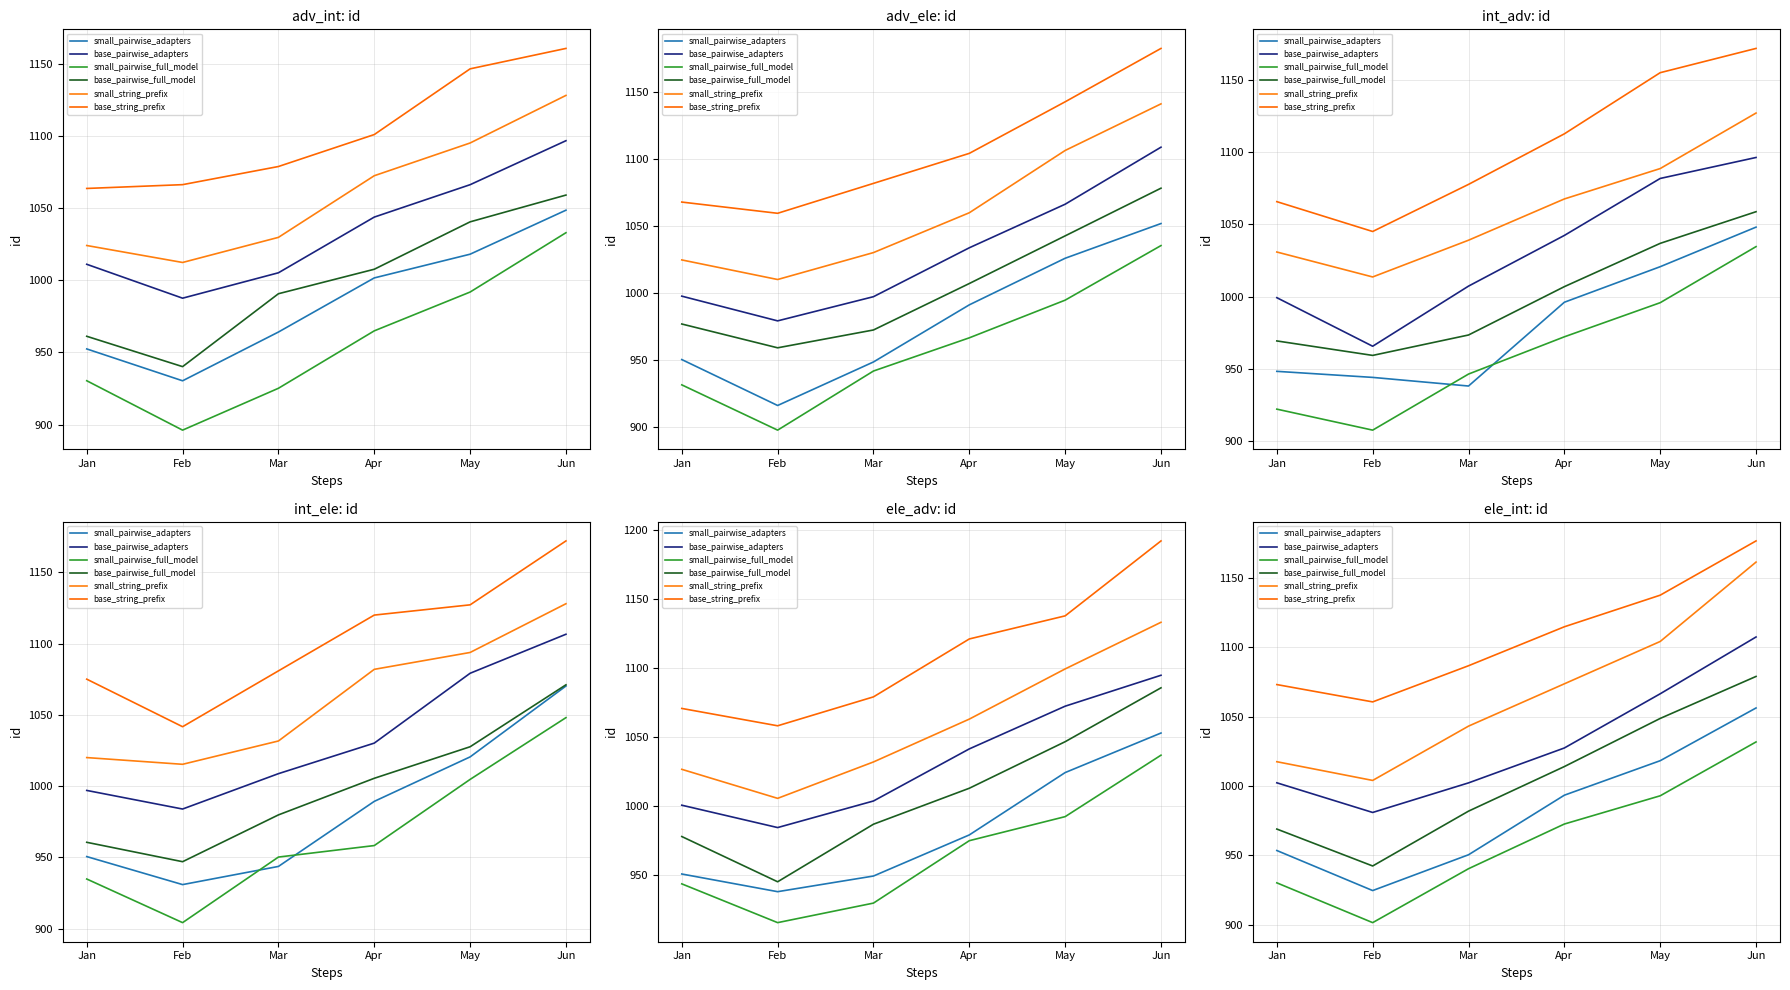

Count the number of categories in the chart.

6